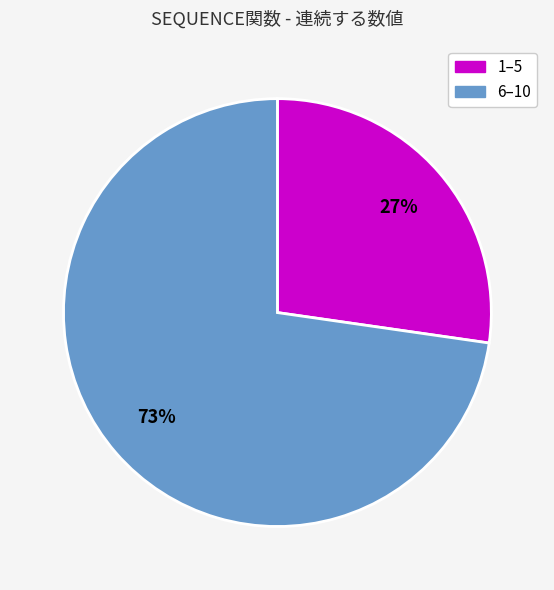

Is there a majority slice in this chart?

Yes